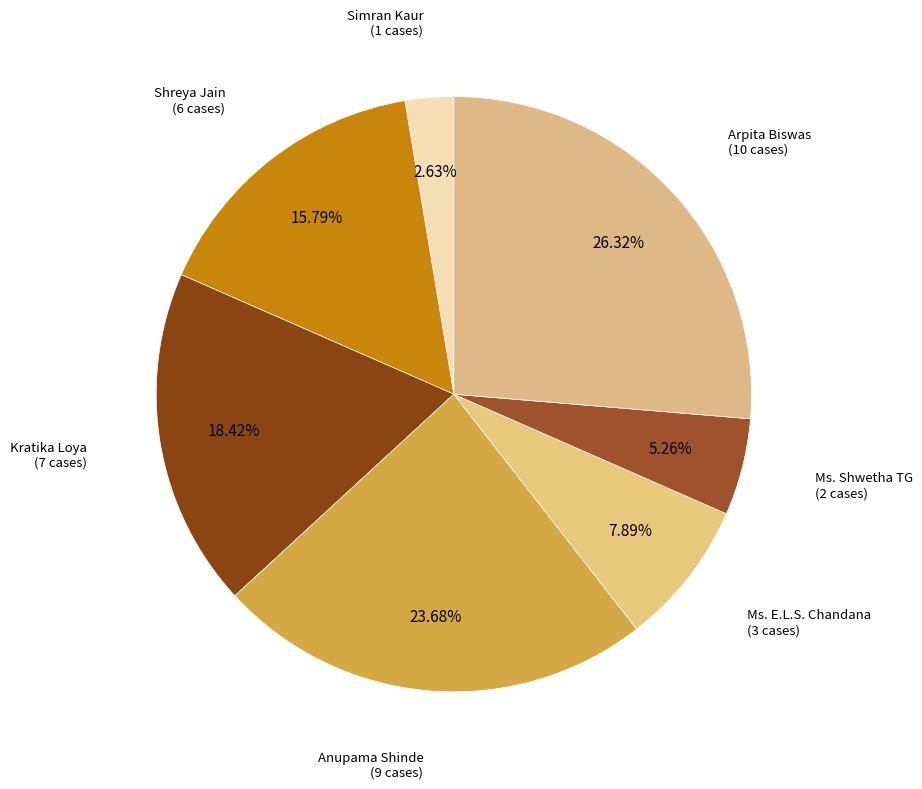

Which category has the smallest portion of the pie?

Simran Kaur
(1)